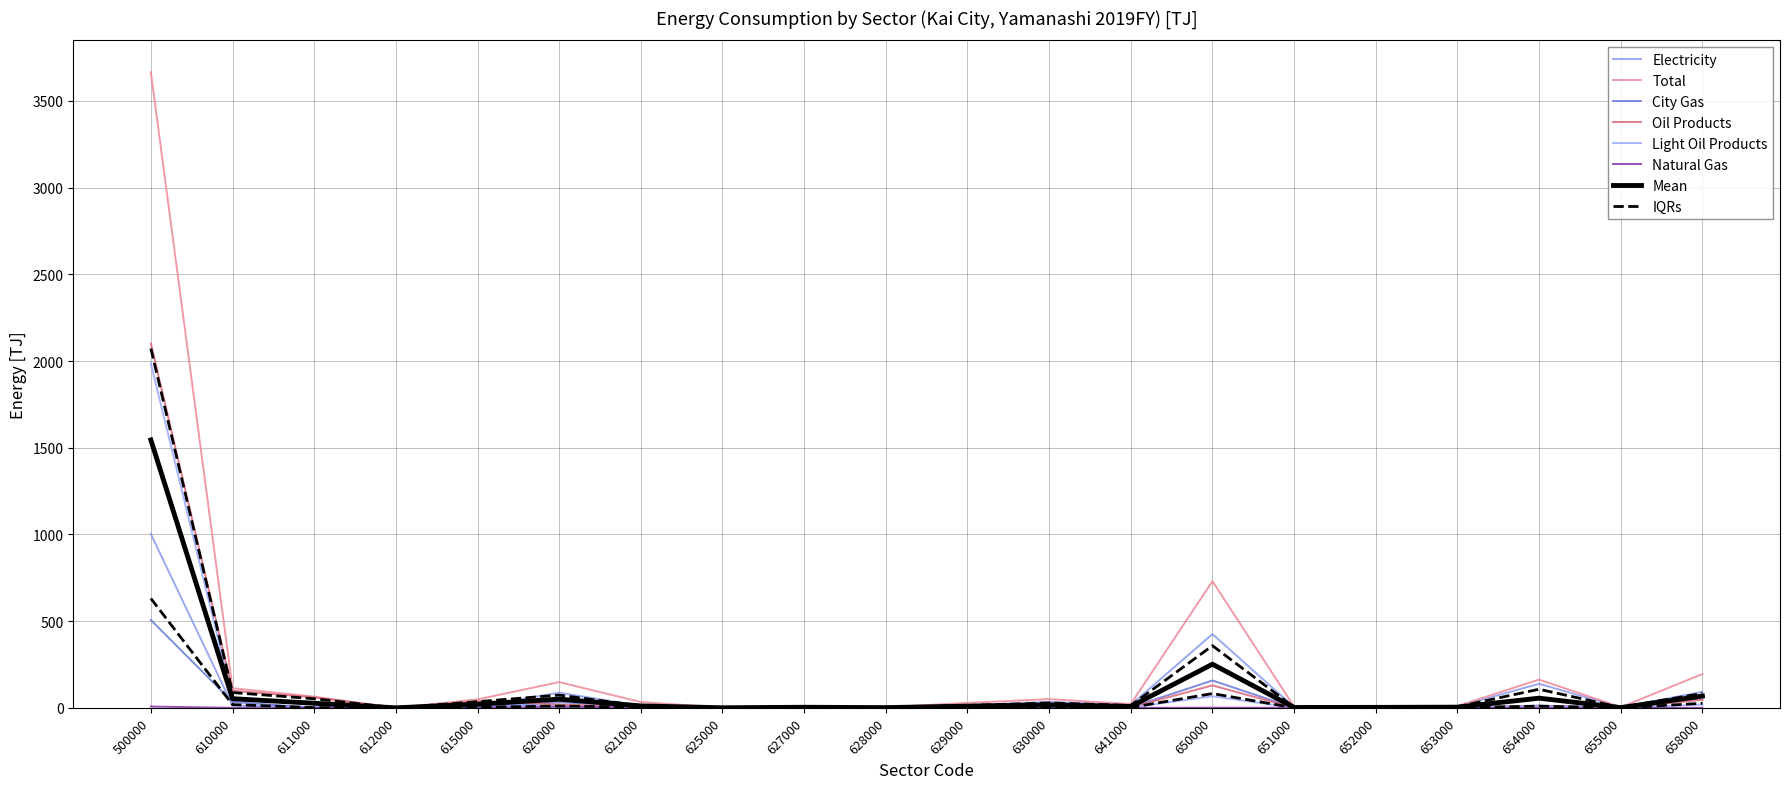

Which category has the highest value across all series?

500000